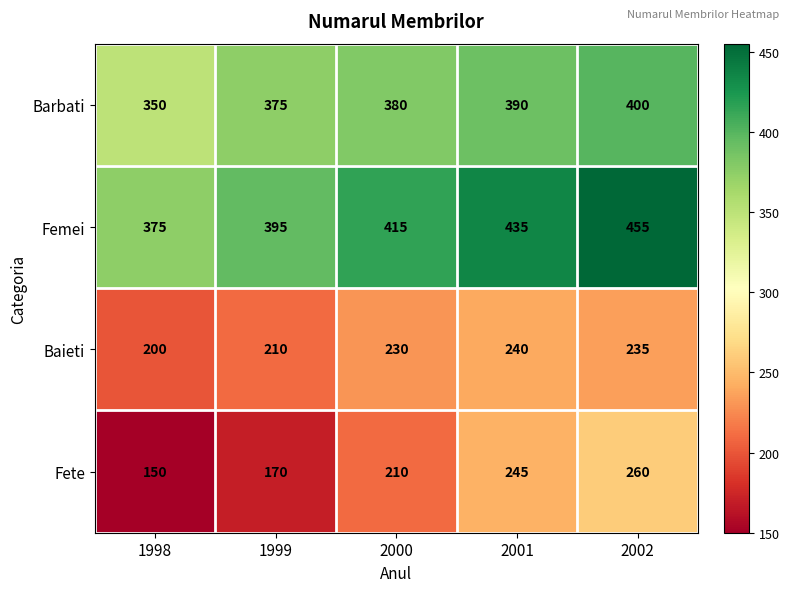

Which series has the largest range (max minus min)?

Fete